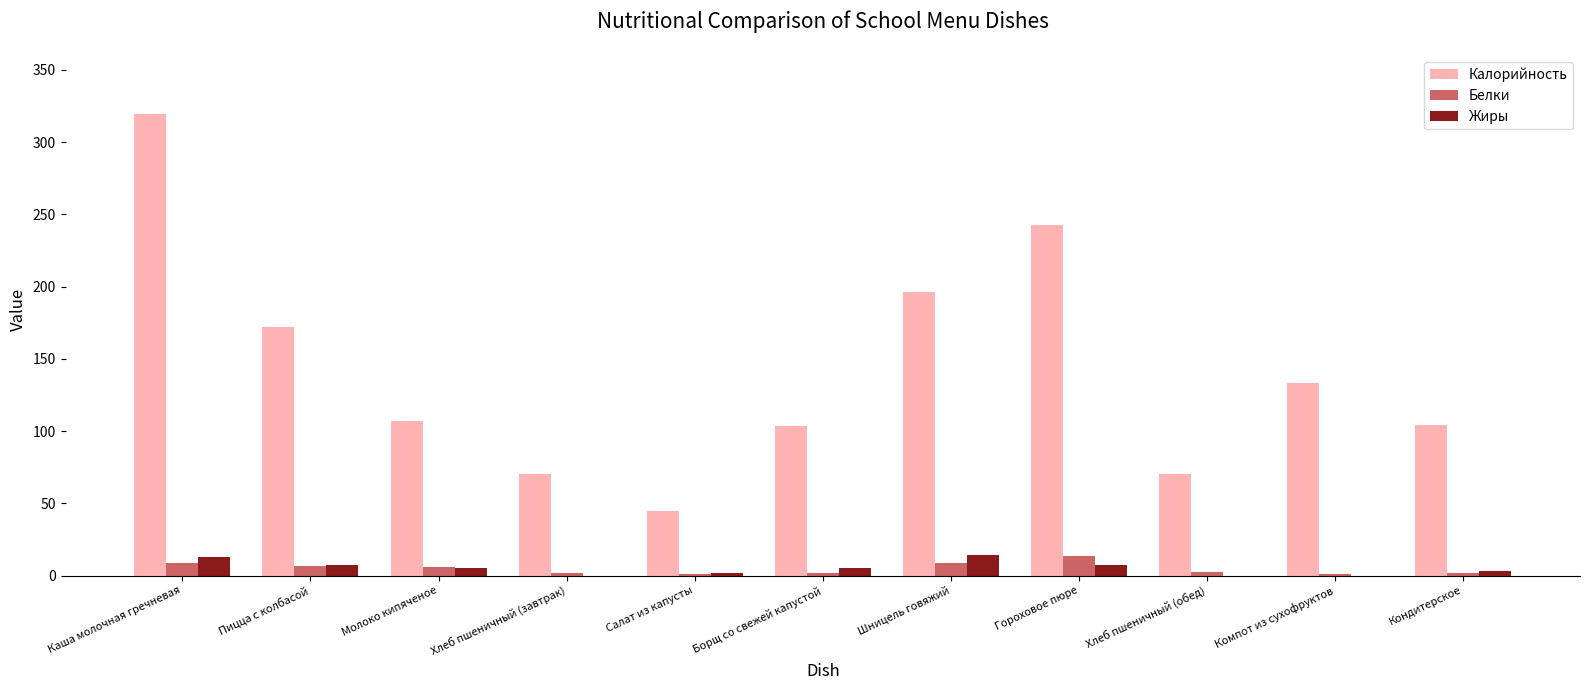

How many groups of bars are there?

11